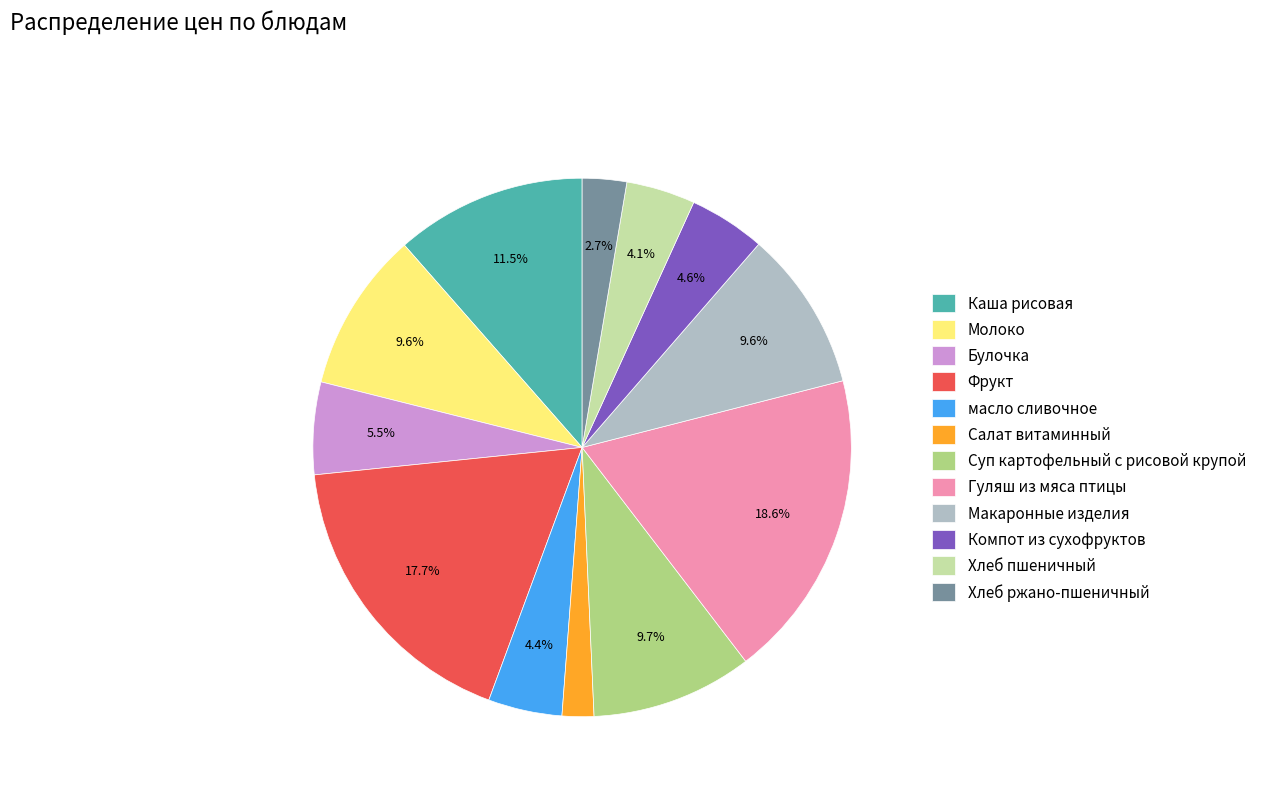

How much of the chart is everything except масло сливочное?

95.6%